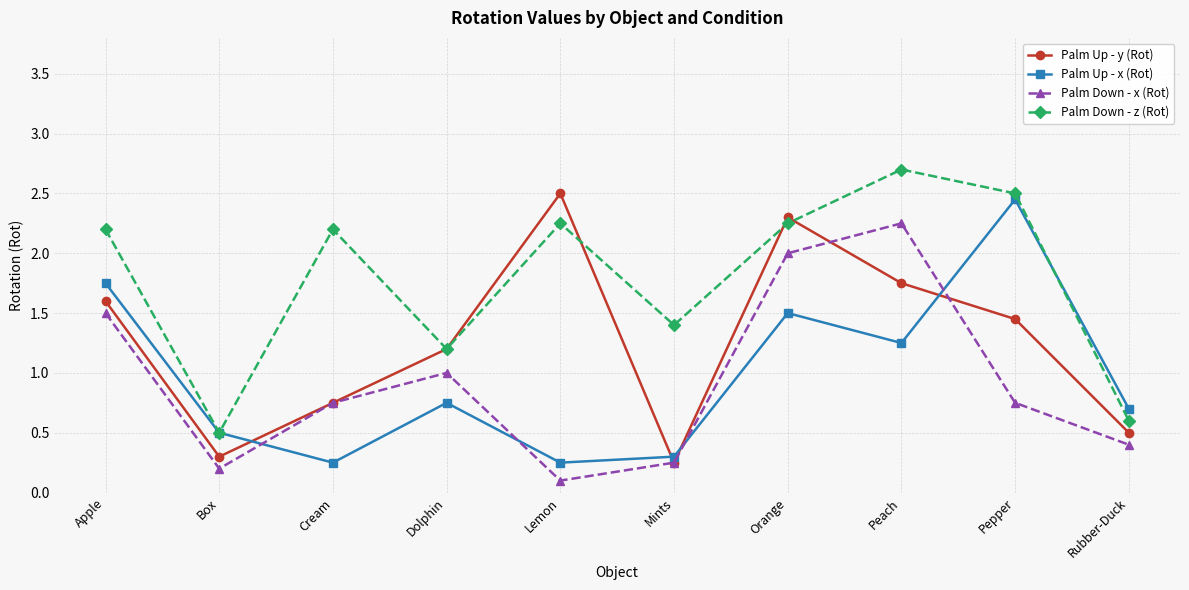

Rank the series by their maximum value, from highest to lowest.

Palm Down - z (Rot), Palm Up - y (Rot), Palm Up - x (Rot), Palm Down - x (Rot)